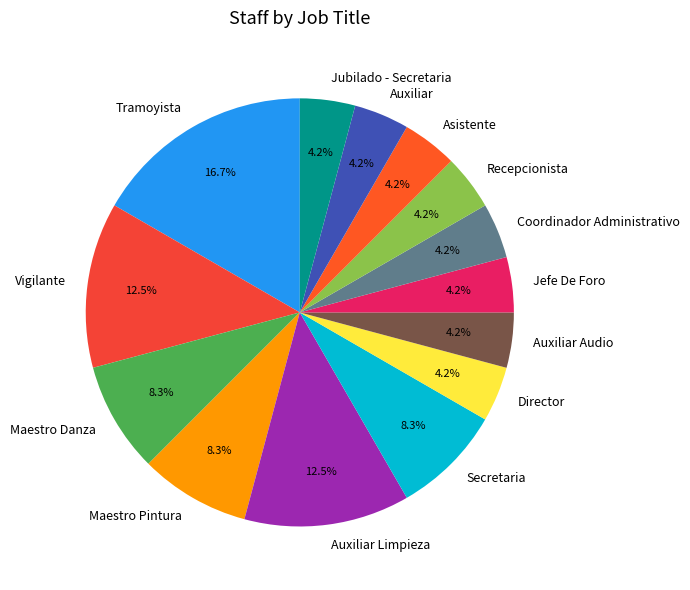

What percentage is NOT represented by Director?

95.8%